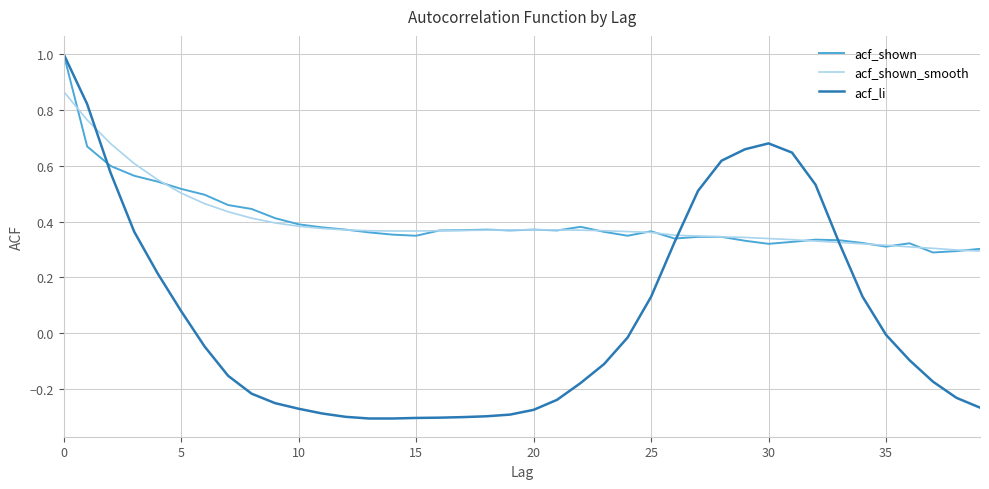

What is the greatest value displayed?

1.0